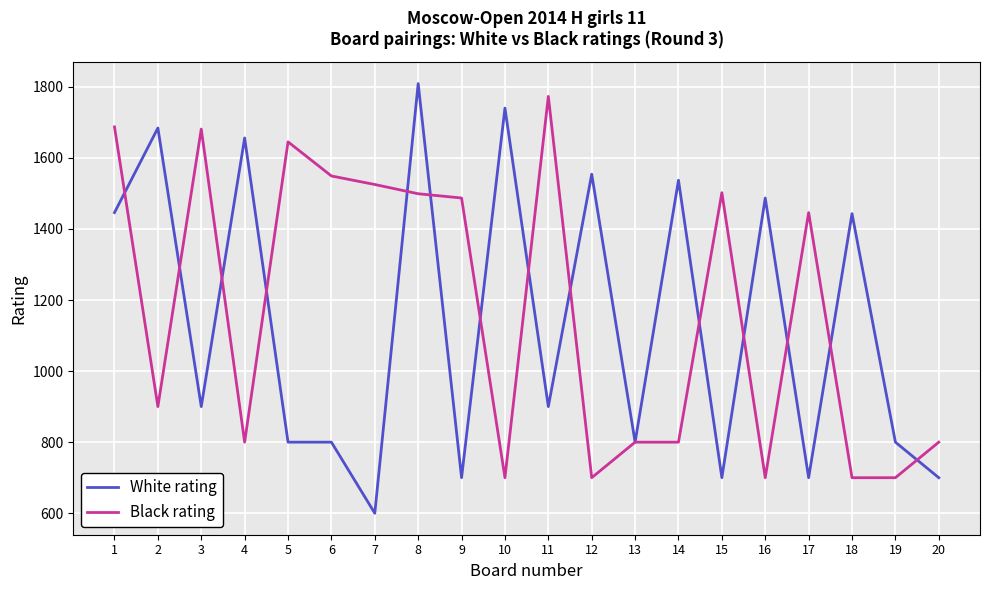

What is the difference between the White rating values at 10 and 20?

1040